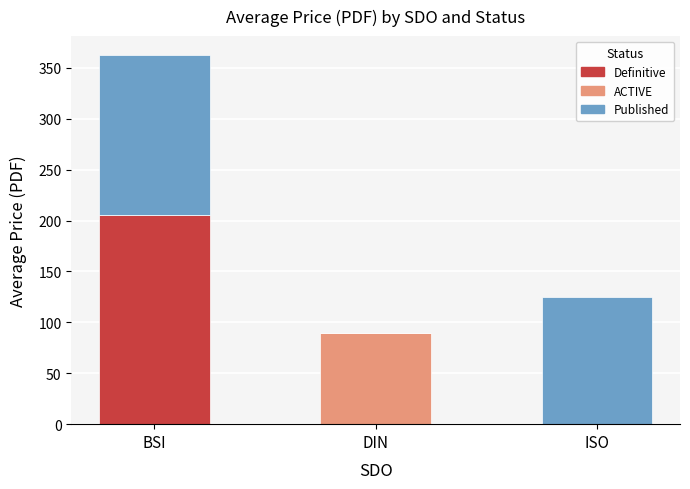

What is the sum of the Definitive values at BSI and ISO?

205.1